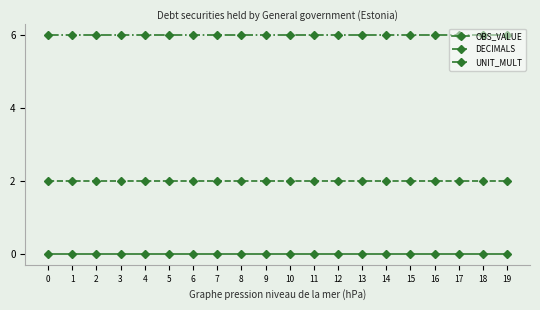

The OBS_VALUE series shows 0 at 1. True or false?

True